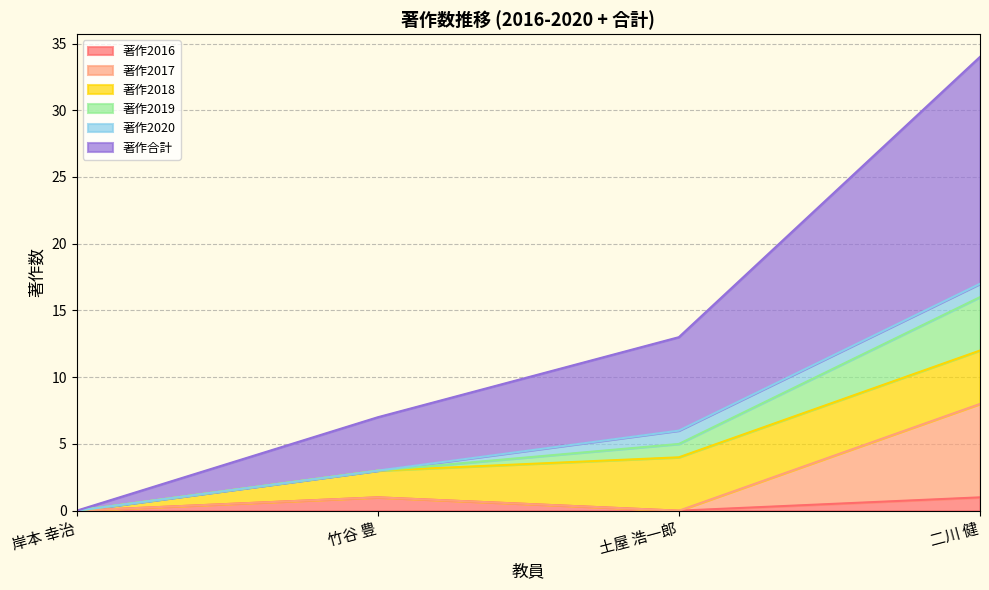

The 著作2016 series shows 0 at 土屋 浩一郎. True or false?

True